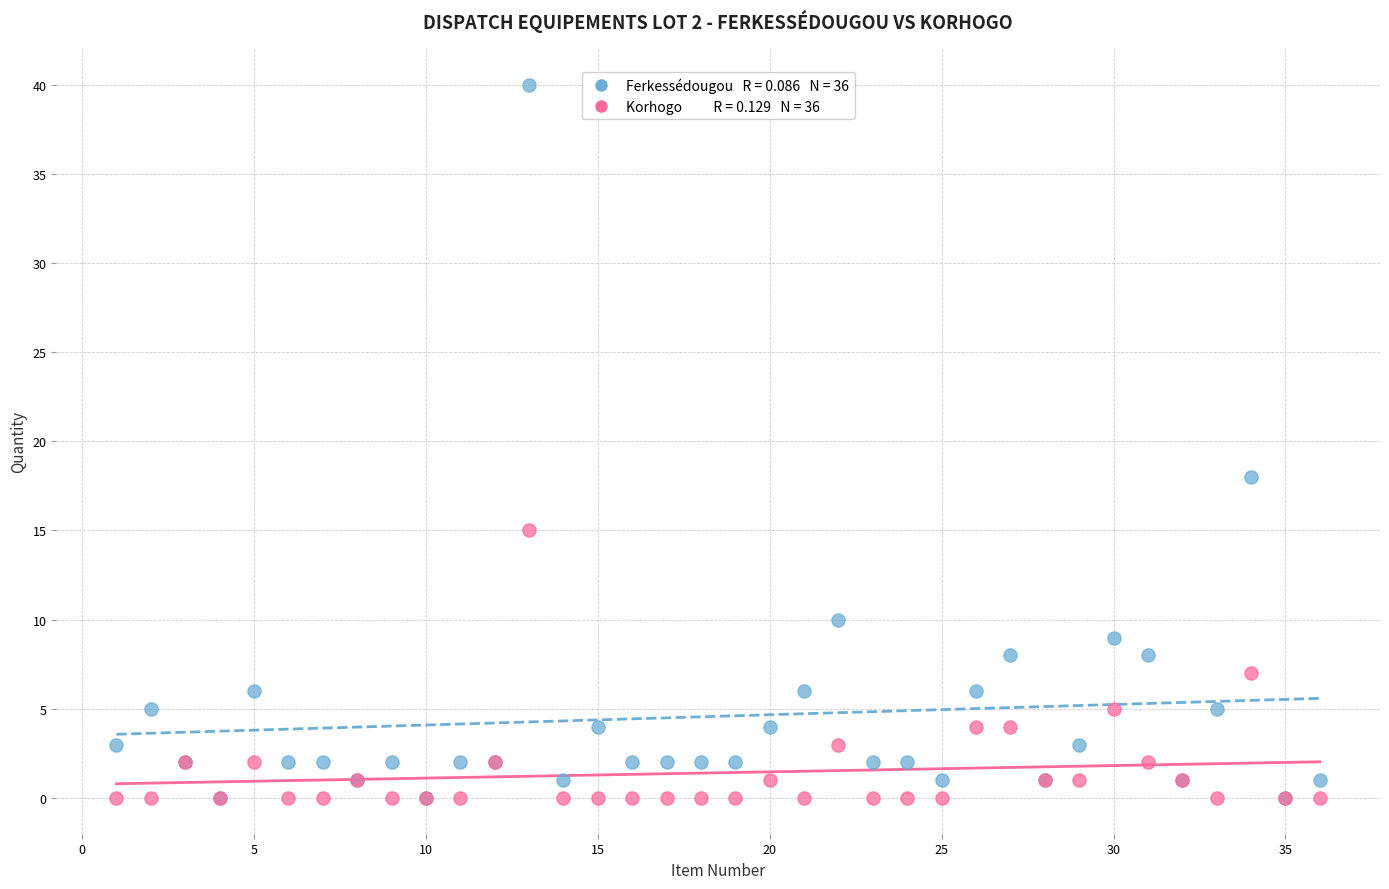

Across all series, what Y value is closest to 20?

18